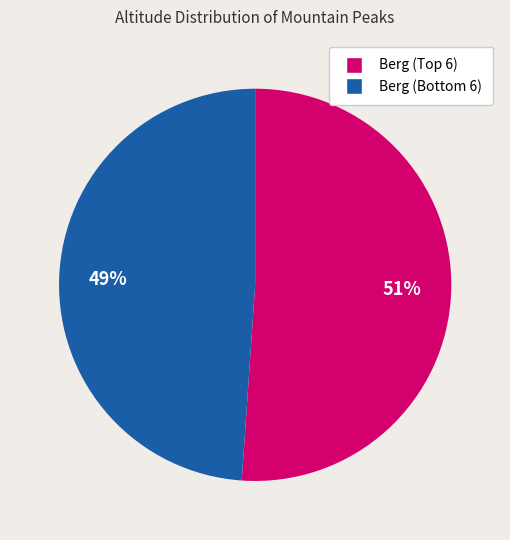

Is there any slice that represents more than half of the pie?

Yes